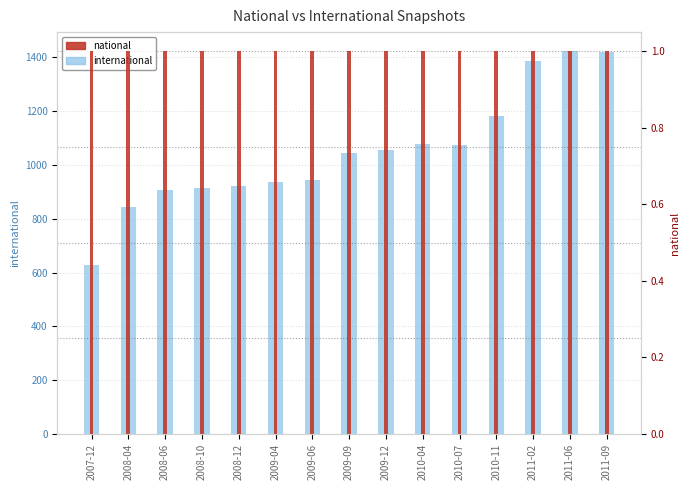

Rank the categories by international value from highest to lowest.

2011-06, 2011-09, 2011-02, 2010-11, 2010-04, 2010-07, 2009-12, 2009-09, 2009-06, 2009-04, 2008-12, 2008-10, 2008-06, 2008-04, 2007-12